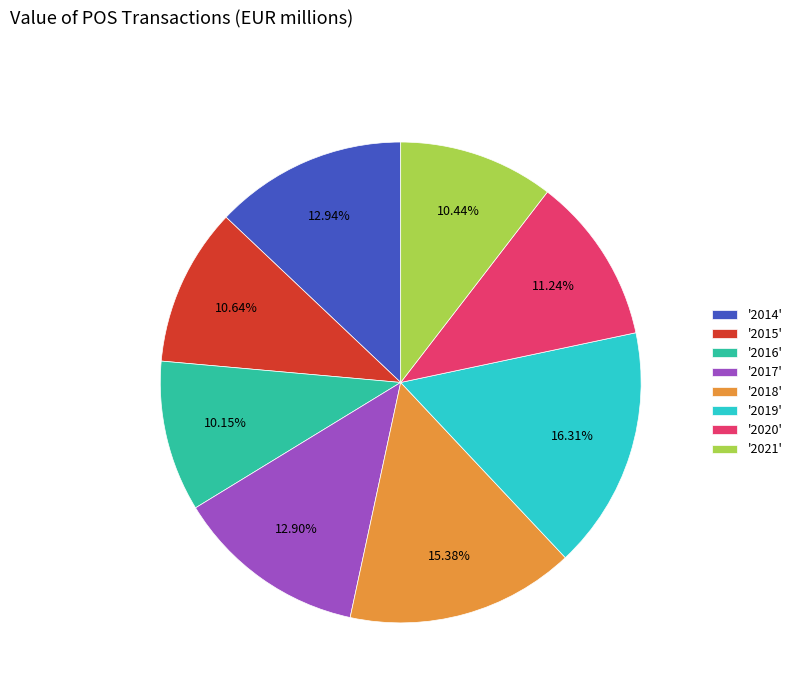

What is the ratio of the value at '2020' to the value at '2016'?

1.1